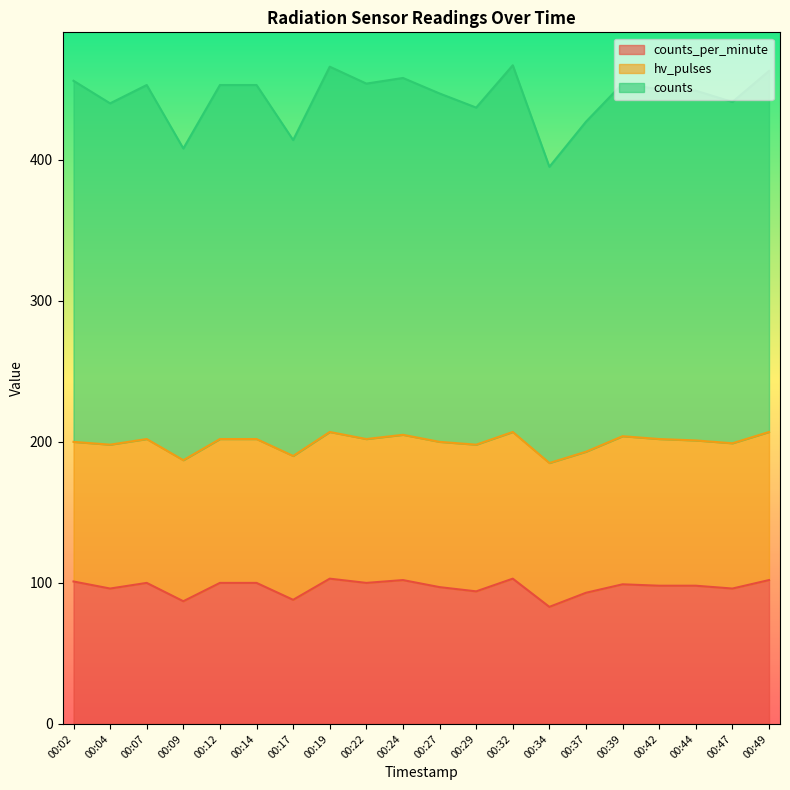

What is the greatest value displayed?

467